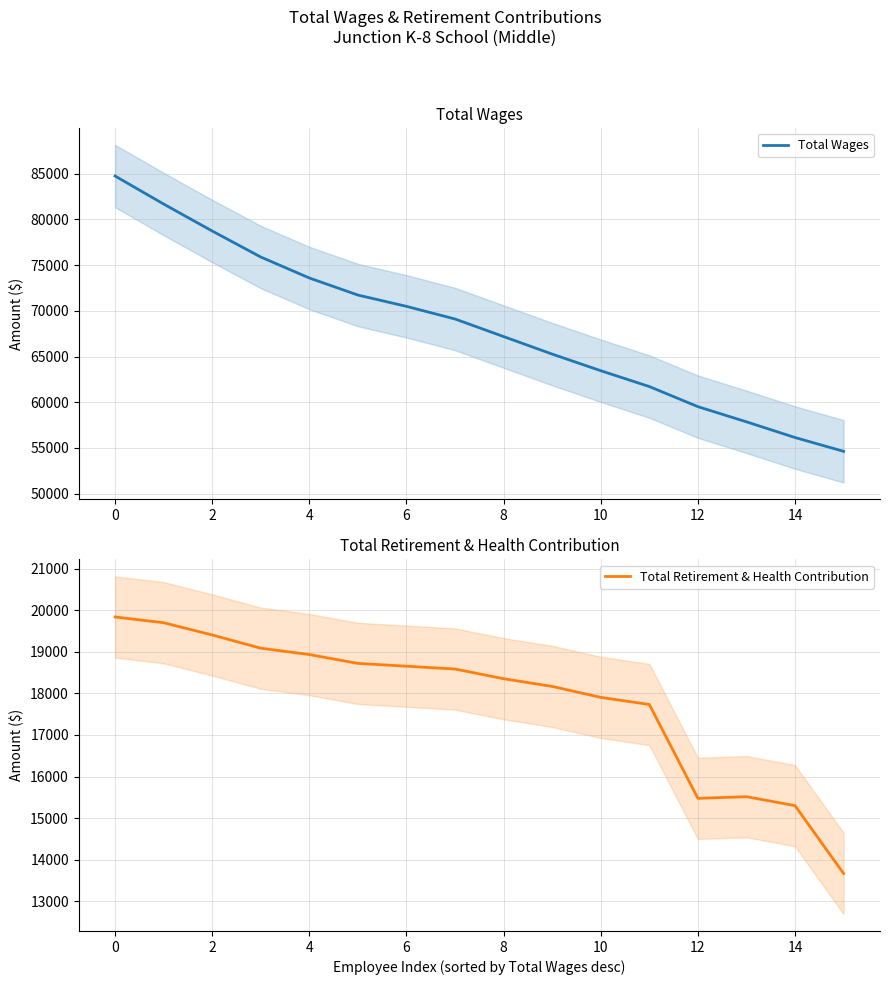

Is the value of Total Wages at 12 greater than the value of Total Retirement & Health Contribution at 10?

Yes